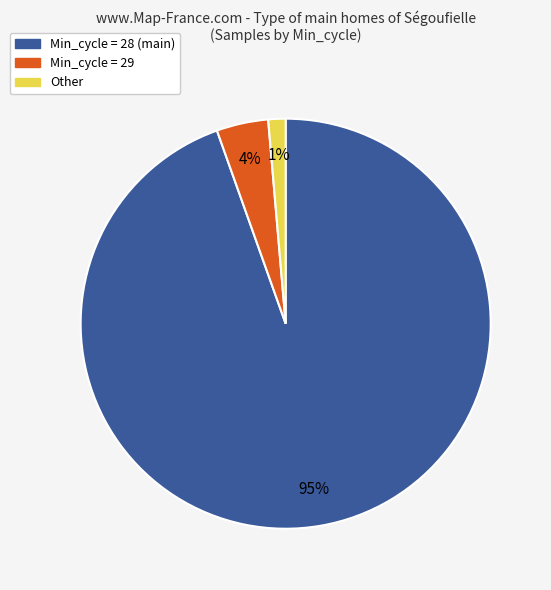

Is there a majority slice in this chart?

Yes